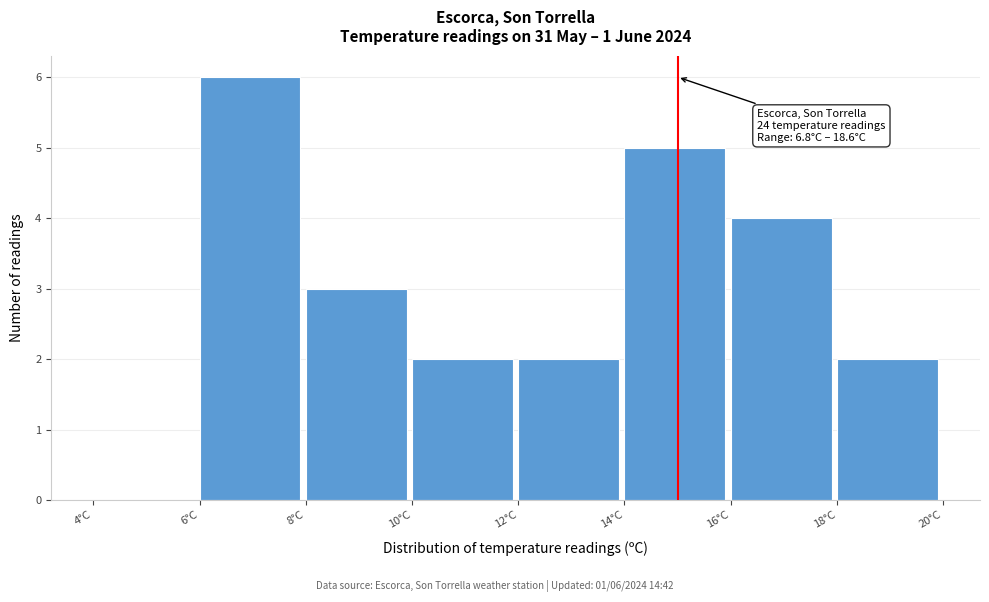

Over which range of the x-axis is the bar tallest?

6 to 8